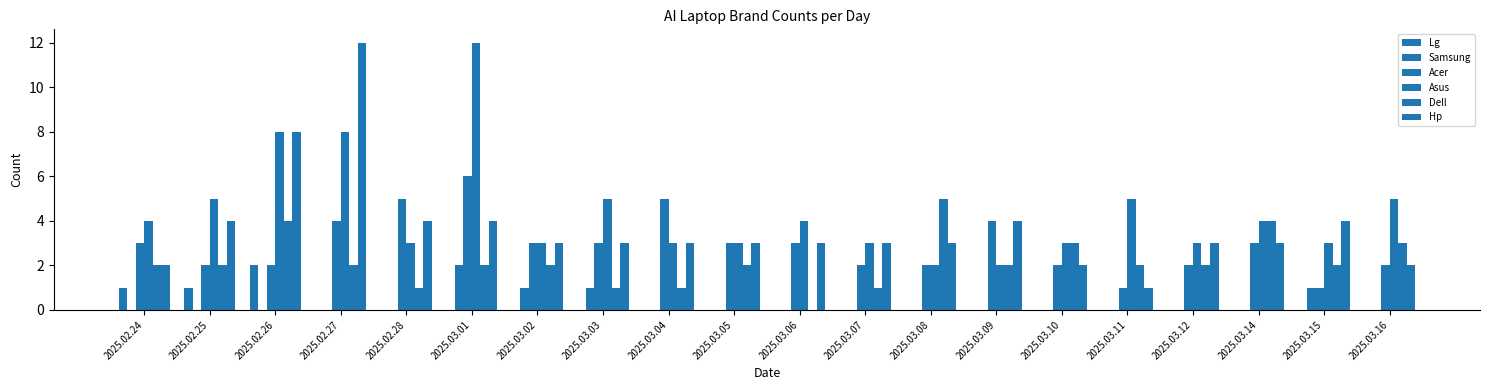

The Lg series shows -1 at 2025.03.16. True or false?

False